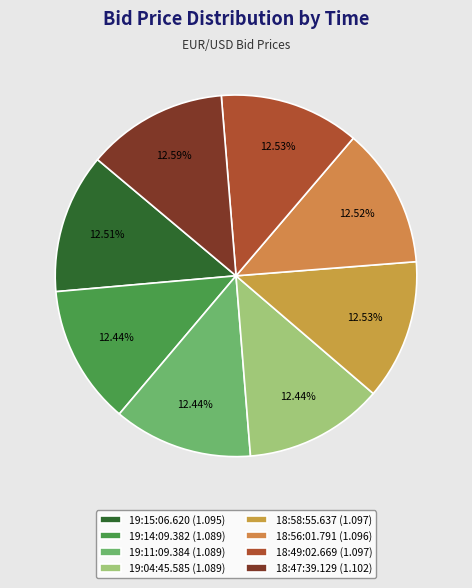

To the nearest percent, what is the combined percentage of 19:14:09.382 and 18:49:02.669?

25%